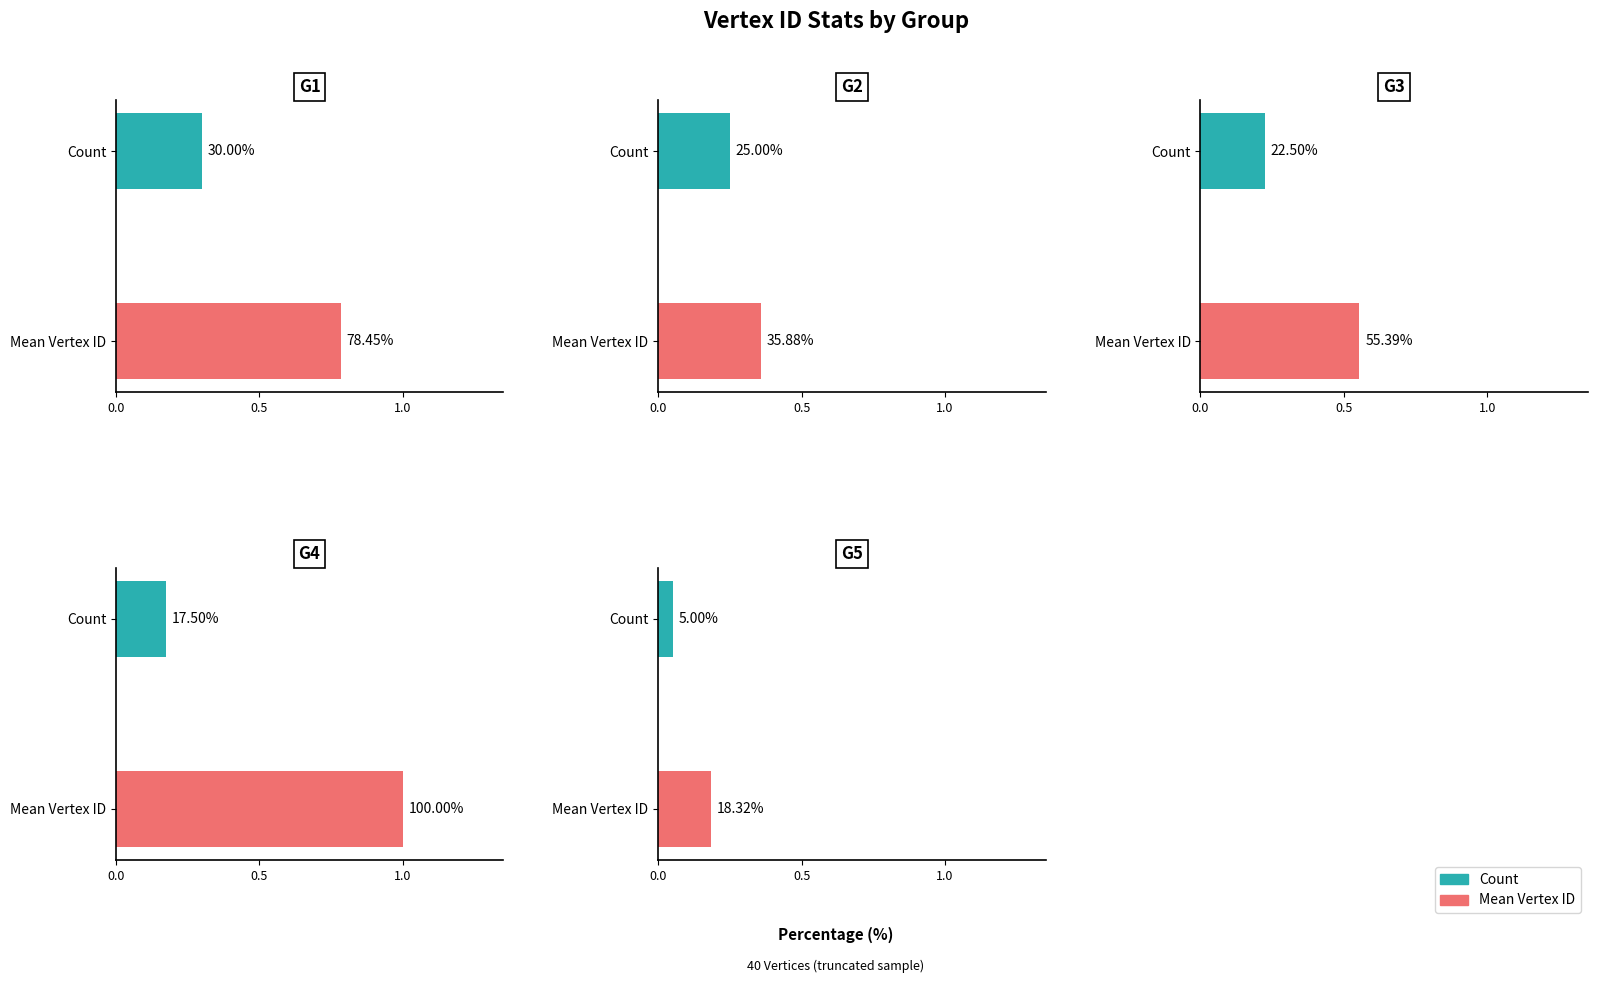

Between 0 and 3, which series saw the biggest shift?

Mean Vertex ID